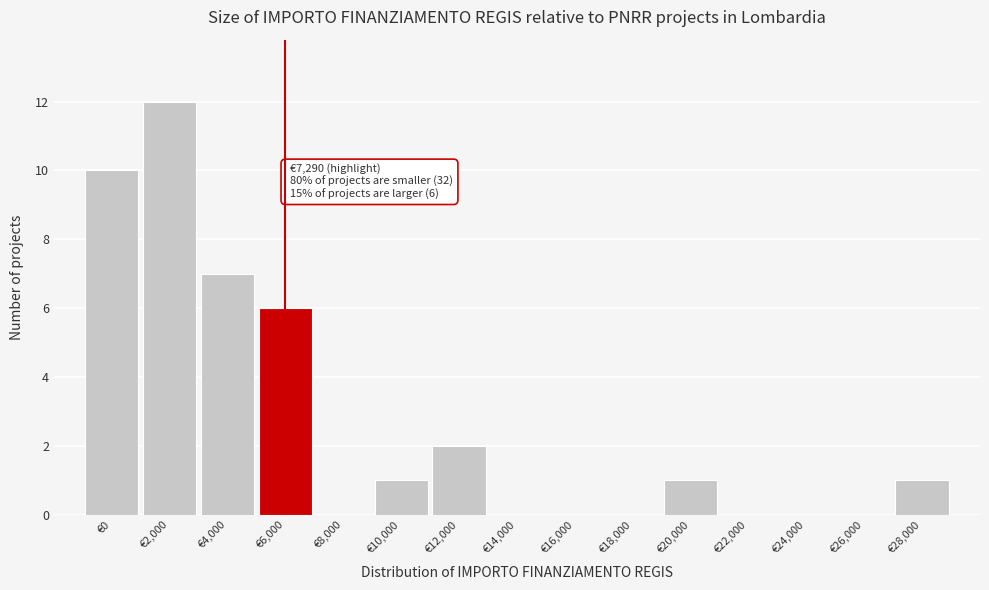

Reading left to right, transcribe all the data shown in this chart.

€0=10	€2,000=12	€4,000=7	€6,000=6	€8,000=0	€10,000=1	€12,000=2	€14,000=0	€16,000=0	€18,000=0	€20,000=1	€22,000=0	€24,000=0	€26,000=0	€28,000=1